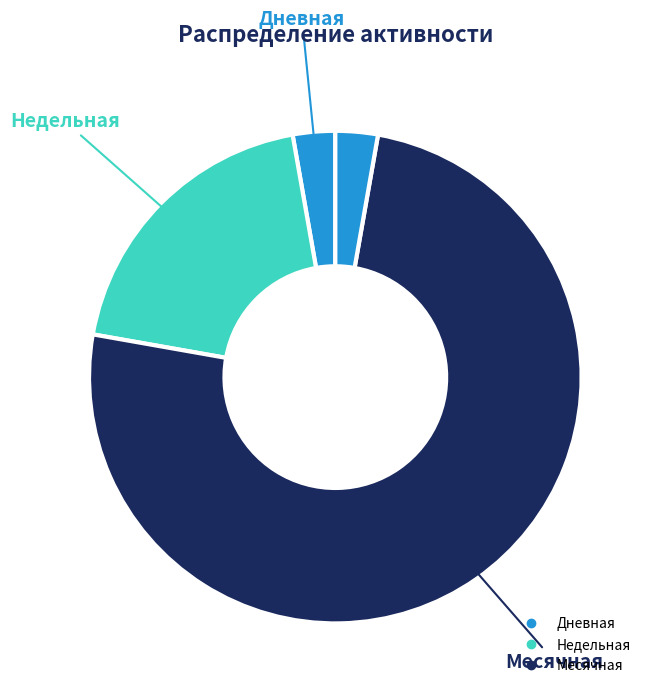

How many slices are in this pie chart?

4